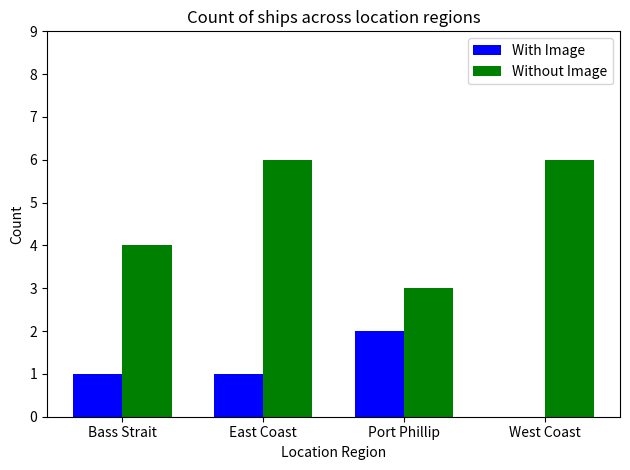

Read the Without Image value at Bass Strait.

4